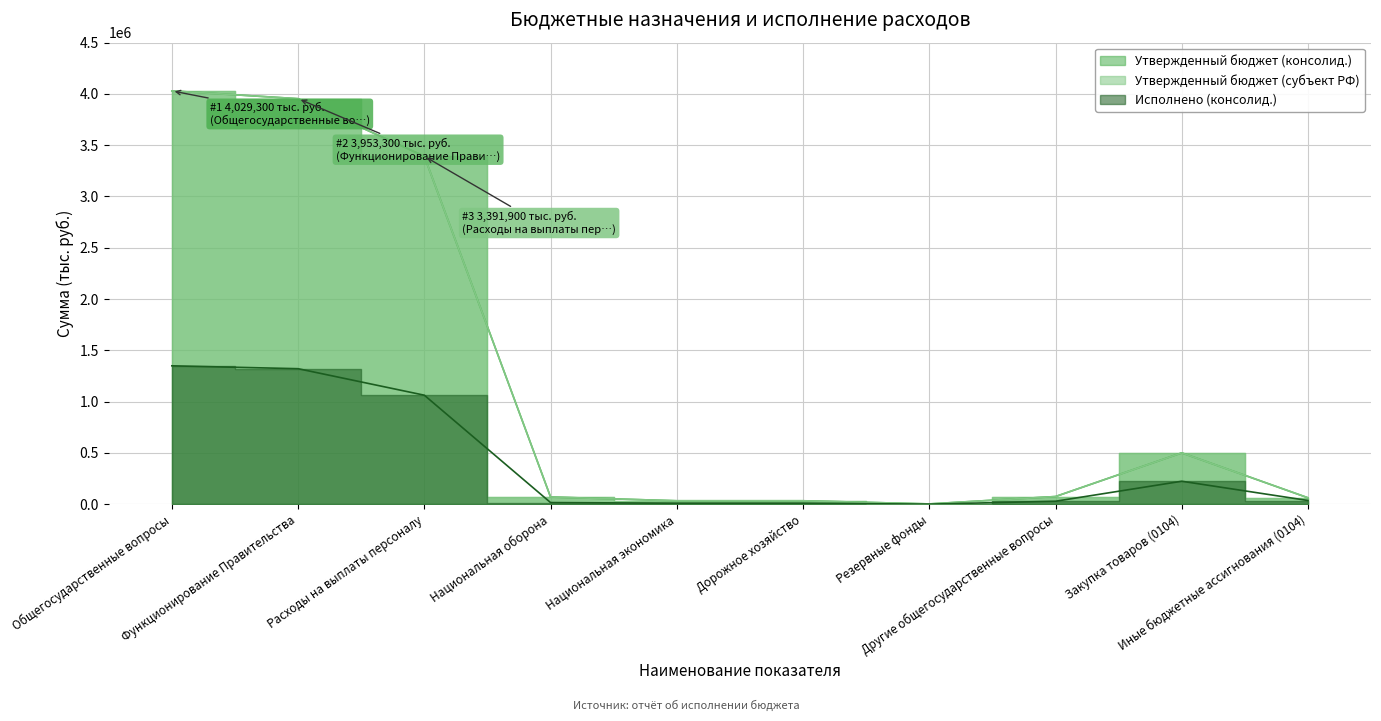

What are all the series names shown in the legend?

Утвержденный бюджет (консолид.), Утвержденный бюджет (субъект РФ), Исполнено (консолид.)